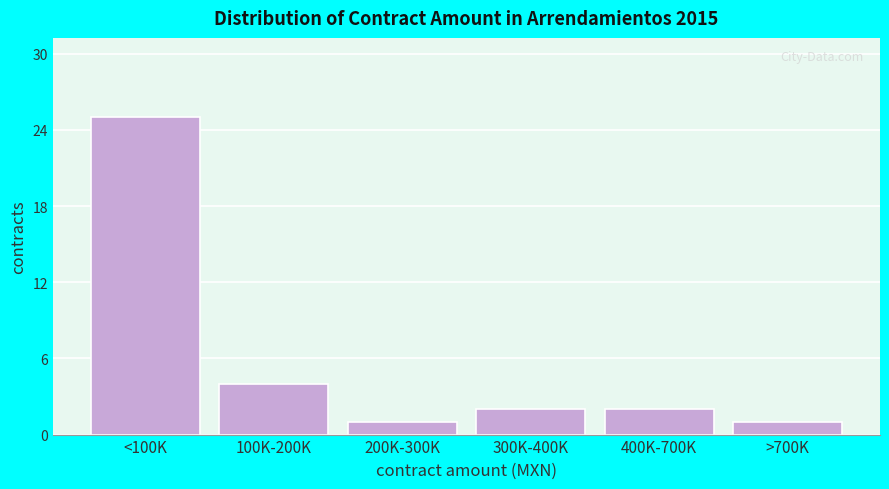

Reading left to right, what are all the values shown in this chart?

25	4	1	2	2	1